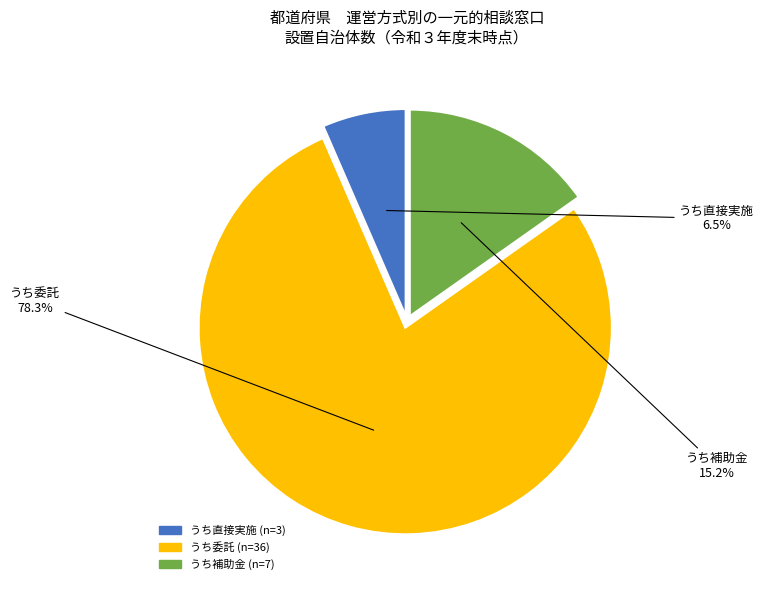

Which category has the biggest portion of the pie?

うち委託